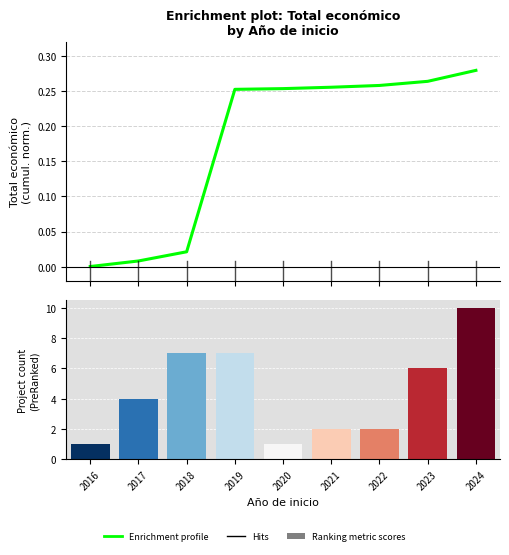

Which label corresponds to the largest value in the chart?

2024